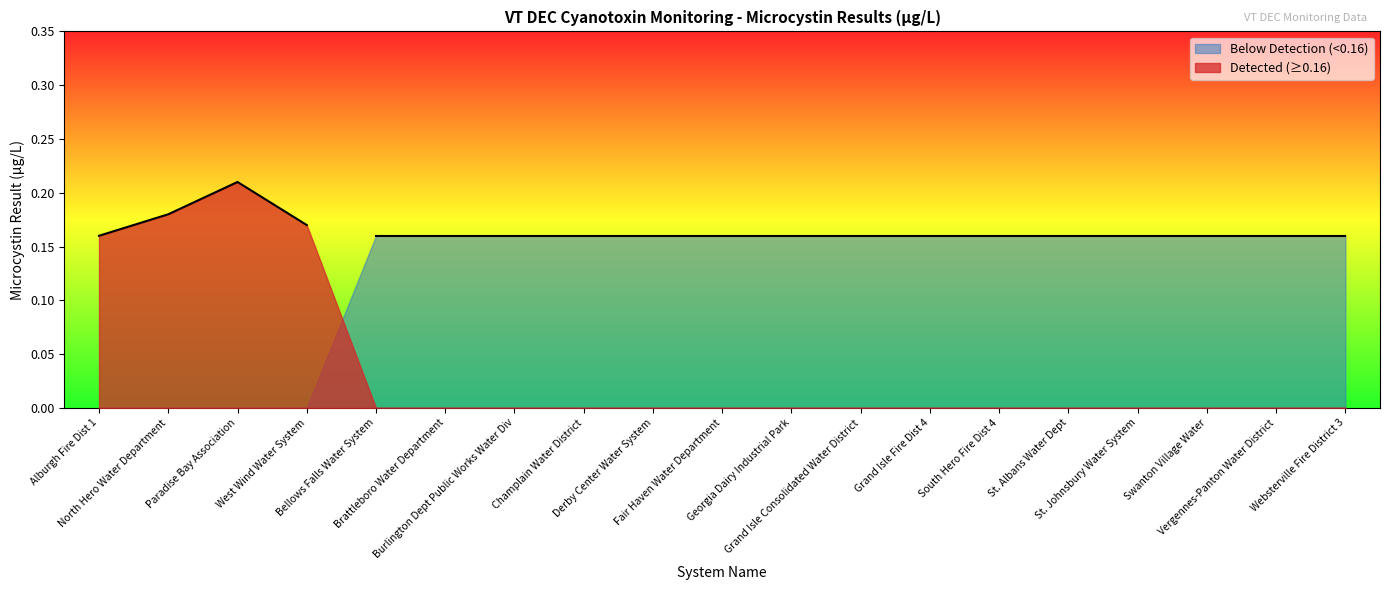

List the series in order of their peak value, lowest first.

Below Detection (<0.16), Detected (≥0.16)